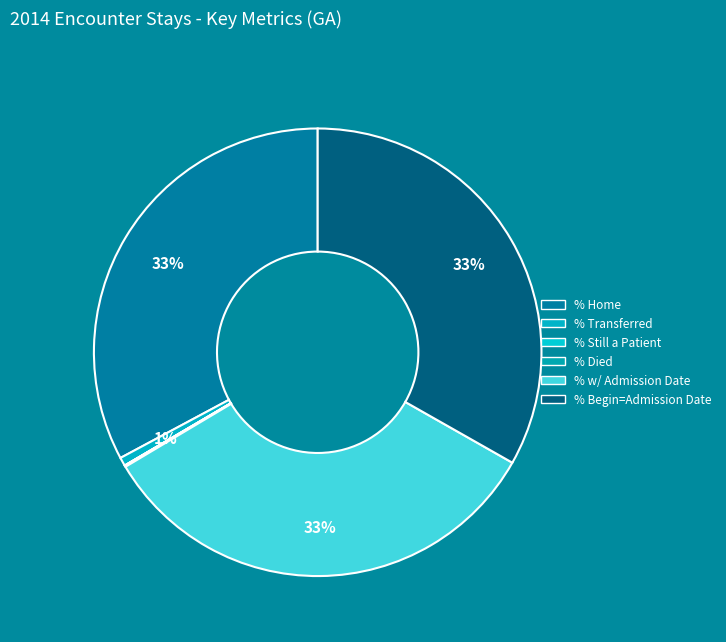

Rank the categories by value from lowest to highest.

Patient Status - % Still a Patient, Patient Status - % Died, Patient Status - % Transferred, Patient Status - % Home, % Begin Date = Admission Date, % Stays with Admission Date